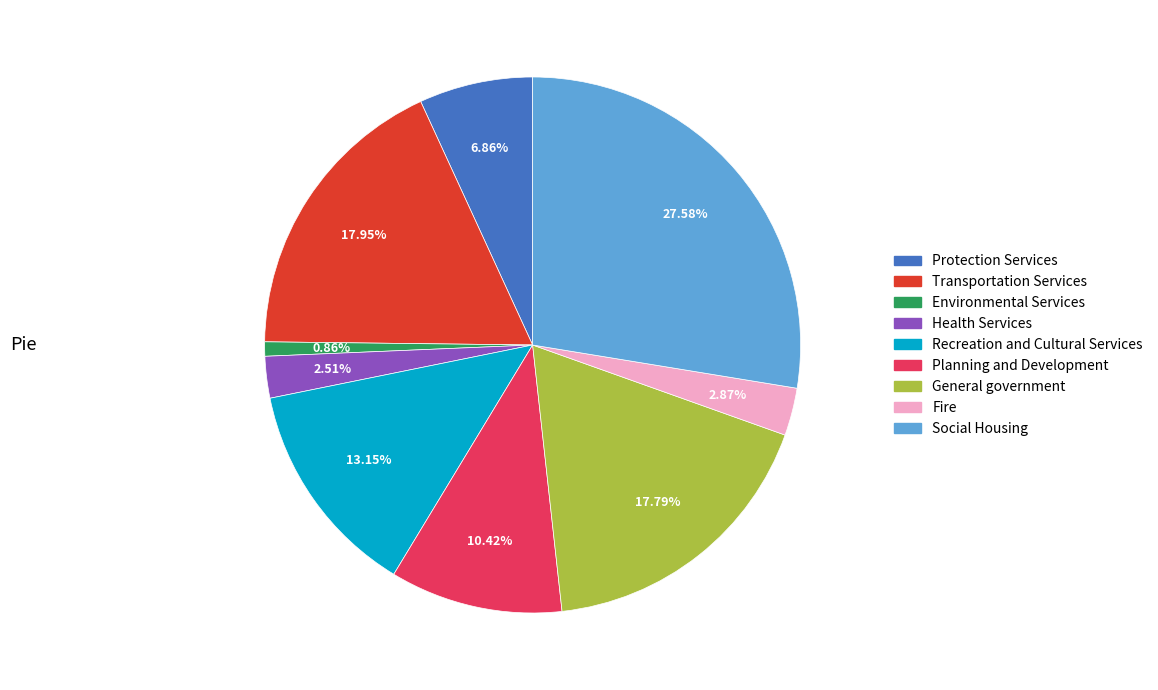

Is there any slice that represents more than half of the pie?

No